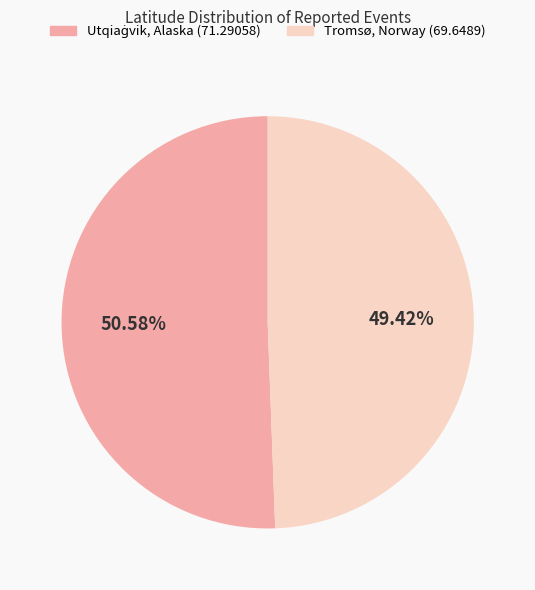

Does Tromsø, Norway (69.6489) account for over 50% of the chart?

No